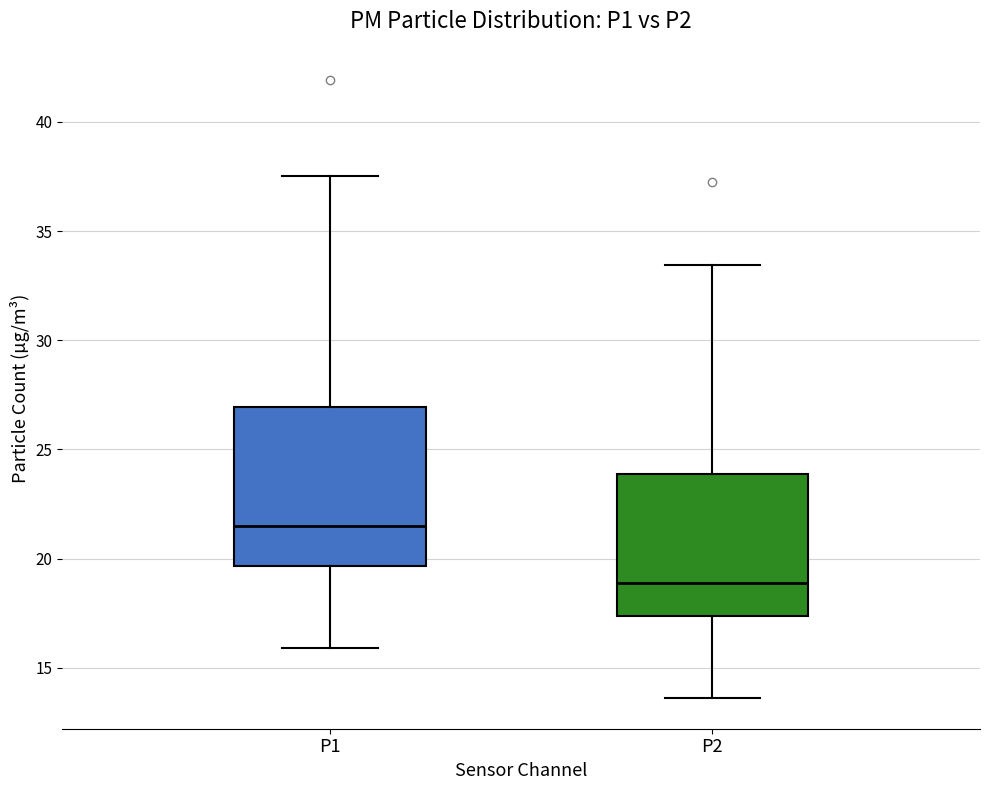

Where does the lower whisker of the box for P1 end on the y-axis? The values are not printed on the chart, so give them approximately, as read against the axis.

16.0